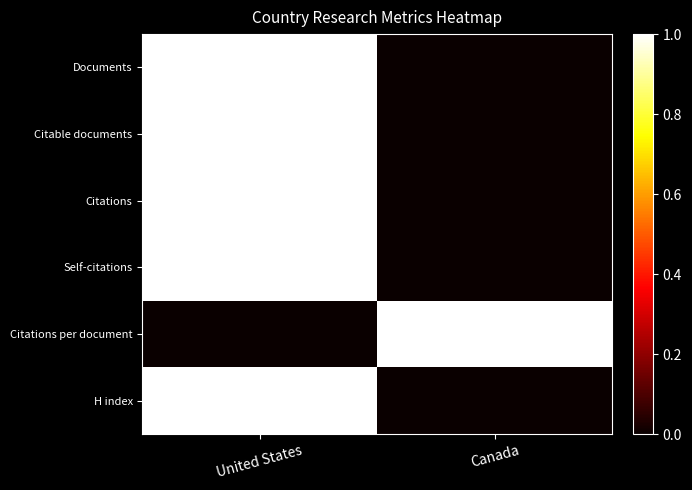

Reading right to left, transcribe all the data shown in this chart.

Documents: Canada=0	United States=1
Citable documents: Canada=0	United States=1
Citations: Canada=0	United States=1
Self-citations: Canada=0	United States=1
Citations per document: Canada=1	United States=0
H index: Canada=0	United States=1